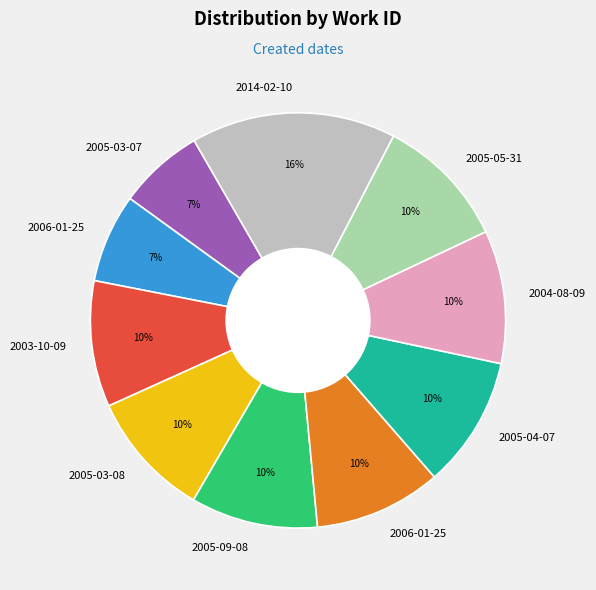

Is there a majority slice in this chart?

No